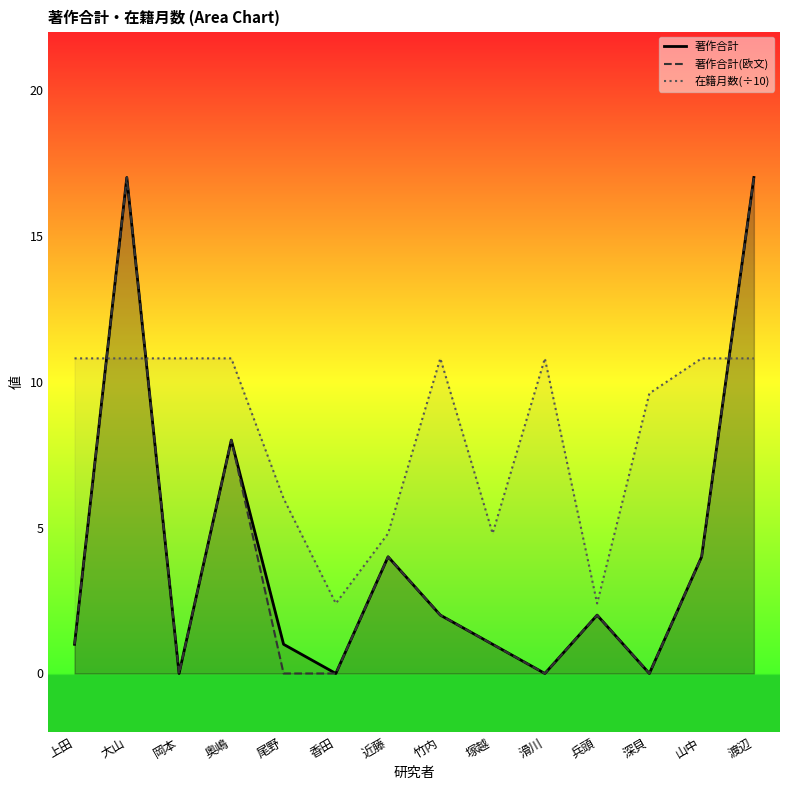

At which label is 在籍月数(÷10) closest to 6?

尾野